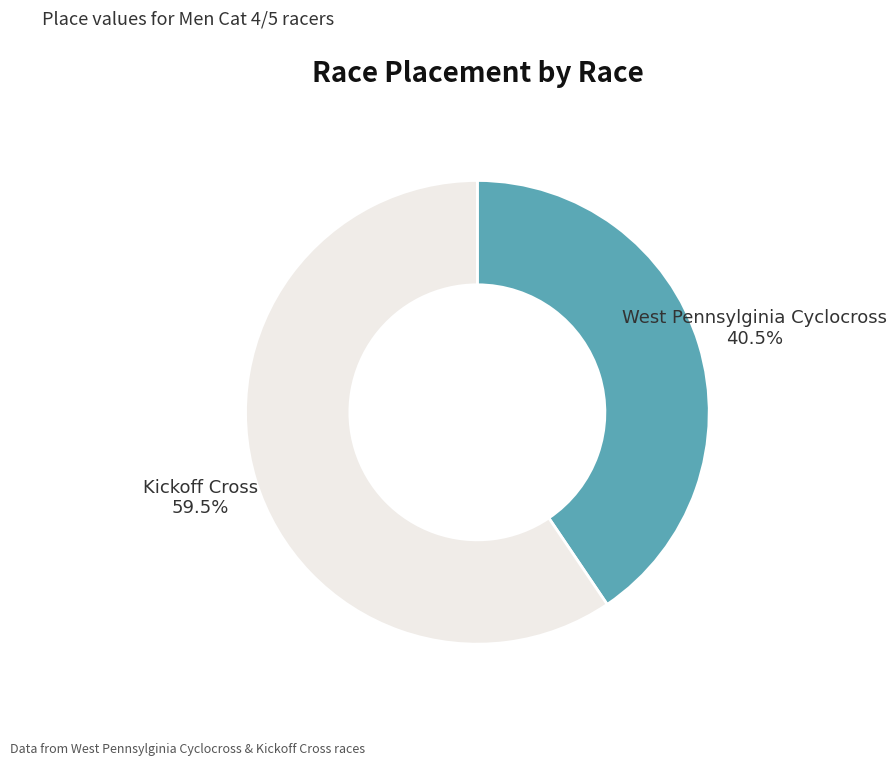

What is the smallest slice in the pie chart?

West Pennsylginia Cyclocross